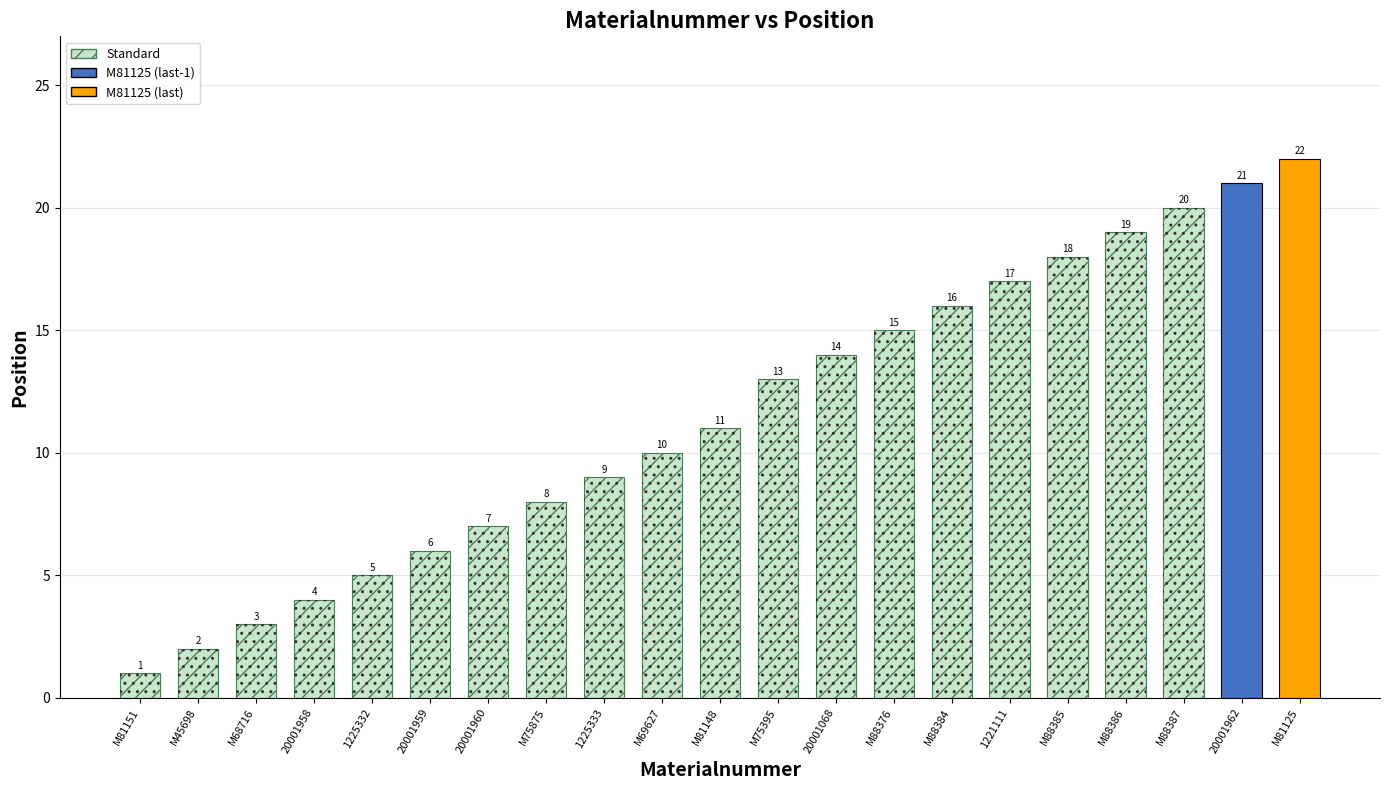

What is the change in value from 20001068 to M88386?

+5